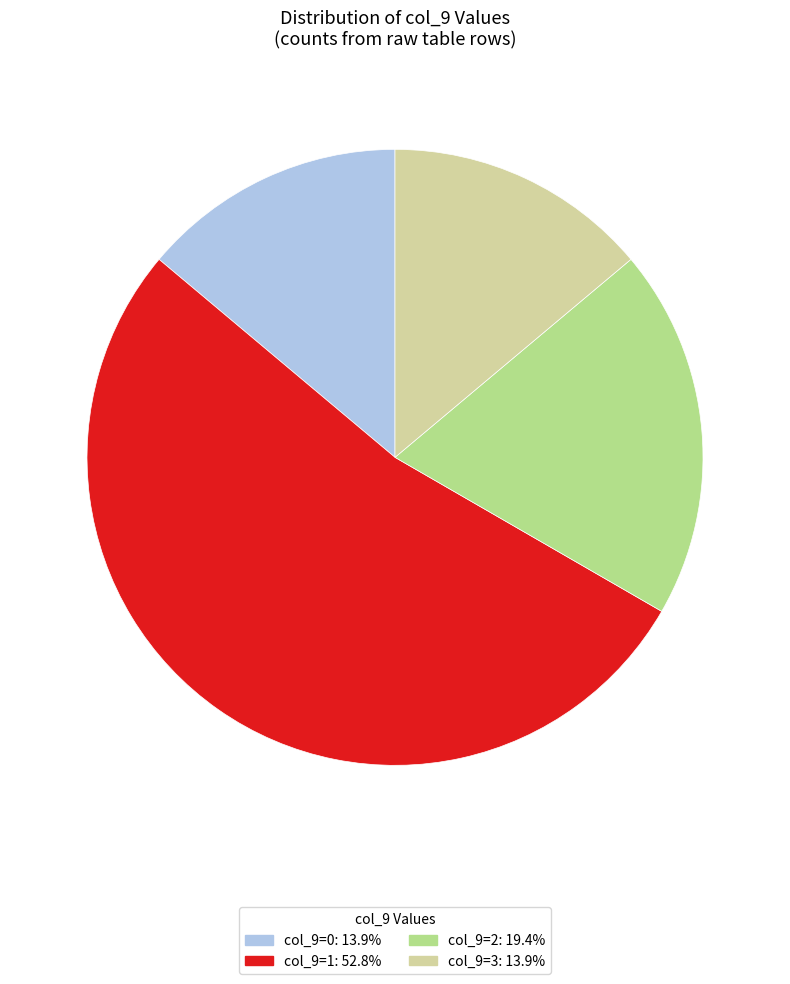

What is the ratio of the value at col_9=3: 13.9% to the value at col_9=1: 52.8%?

0.3